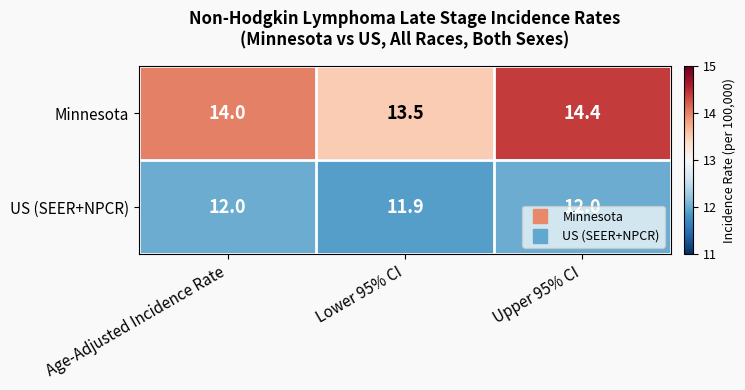

At how many categories does at least one series exceed 13?

3